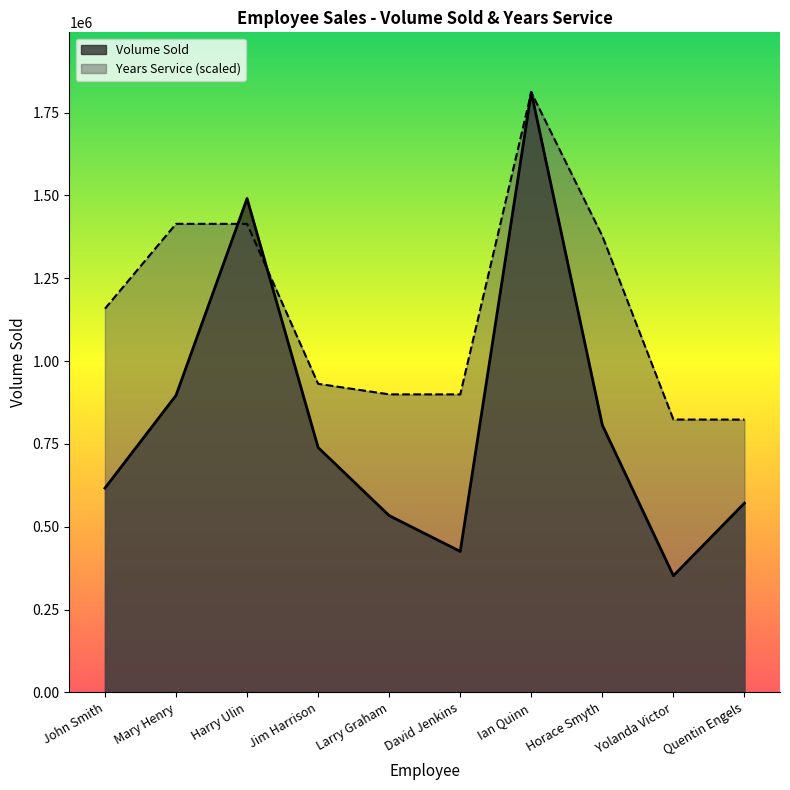

At which category is the sum across all series the highest?

Ian Quinn